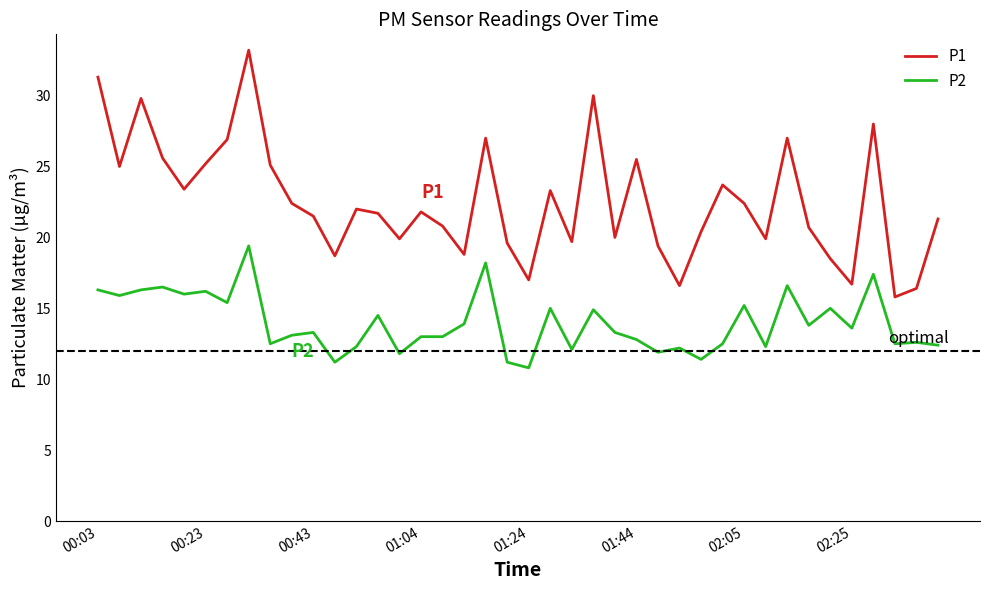

List the series in order of their overall mean, lowest first.

P2, P1